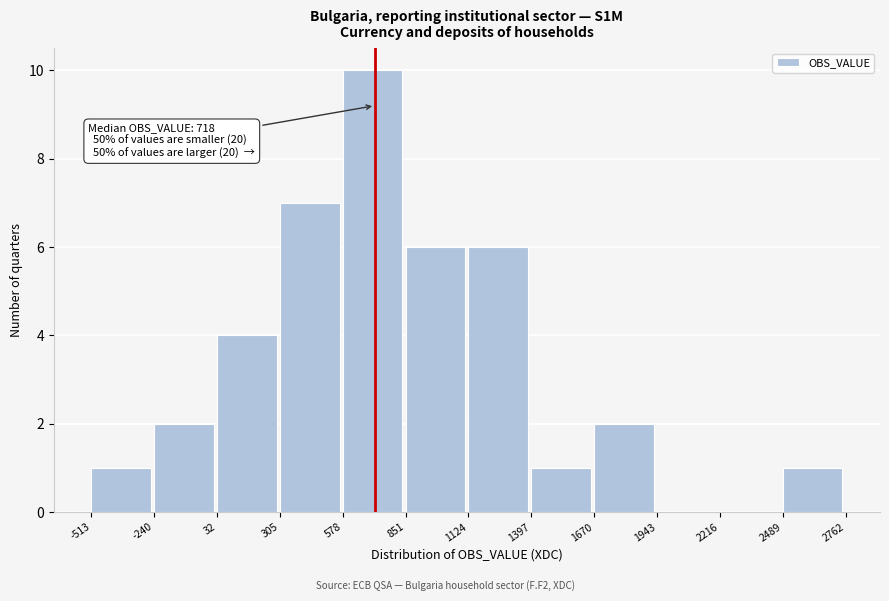

Which range on the x-axis has the tallest bar?

578 to 851